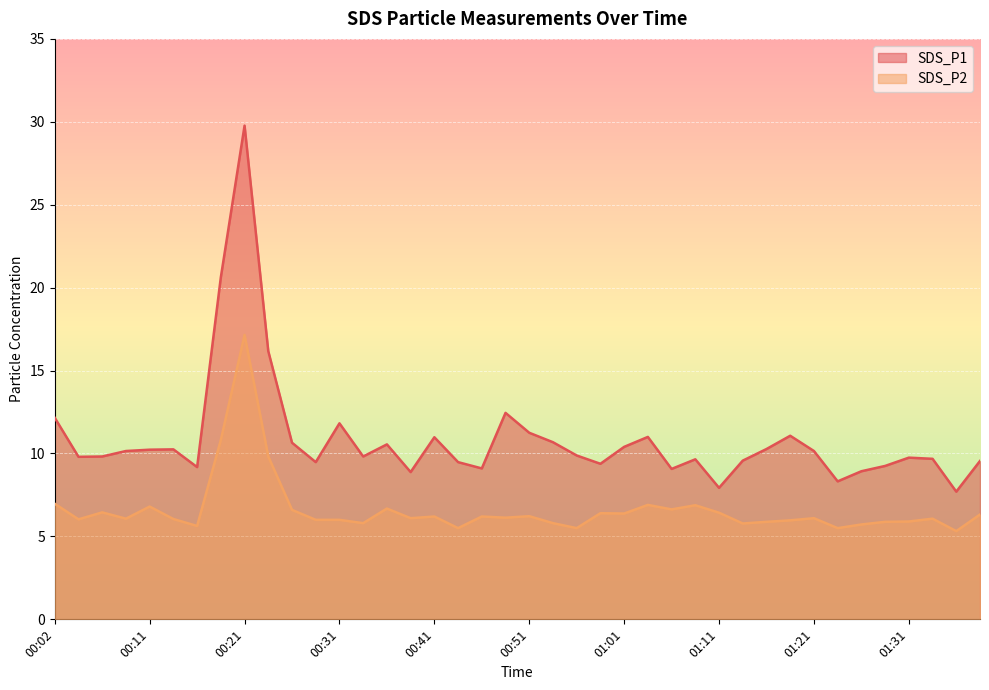

Is it true that SDS_P2 equals 6.0 at 00:14?

True